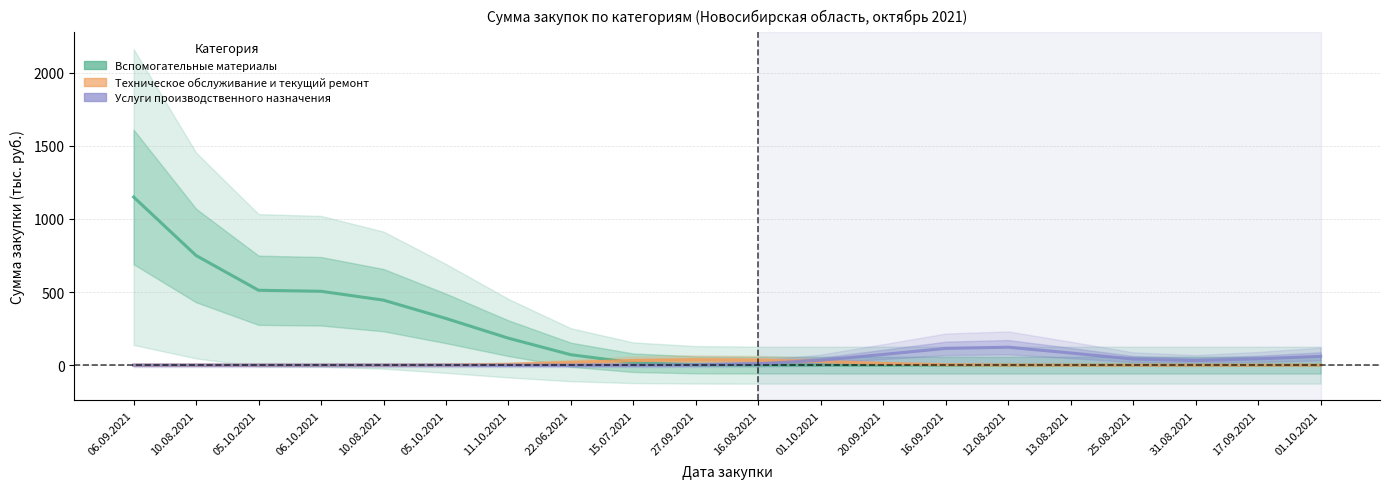

Which category has the lowest value in the Вспомогательные материалы series?

20.09.2021